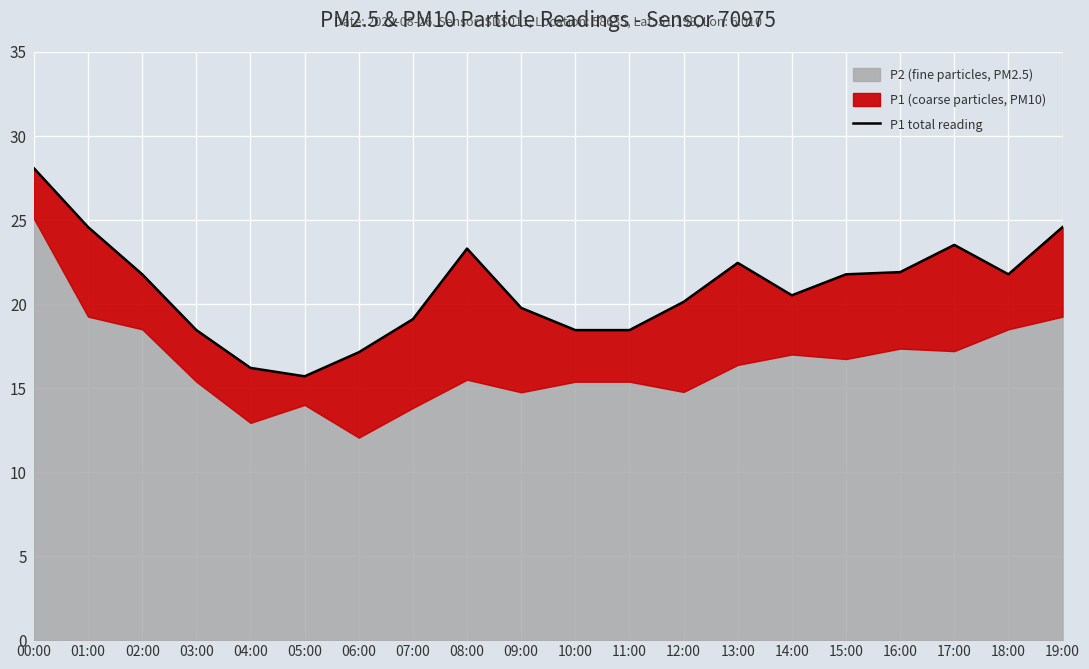

The chart shows a value of 41.6 at 19:00. True or false?

False